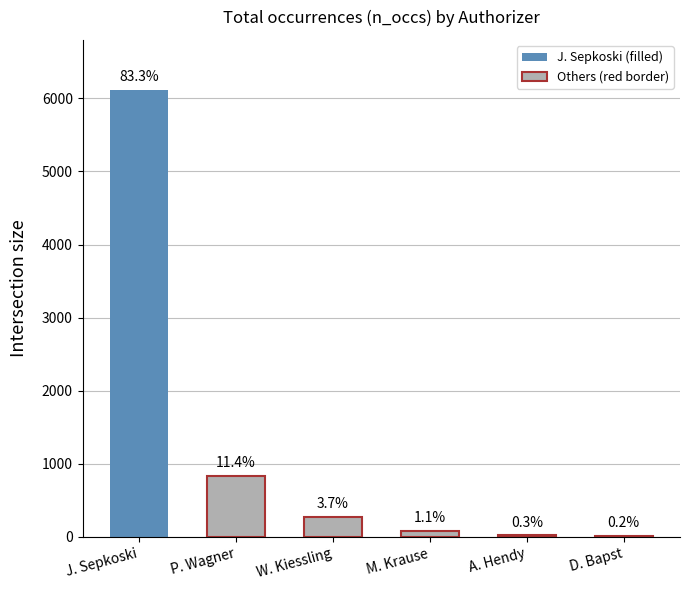

How many bars are there in total?

6